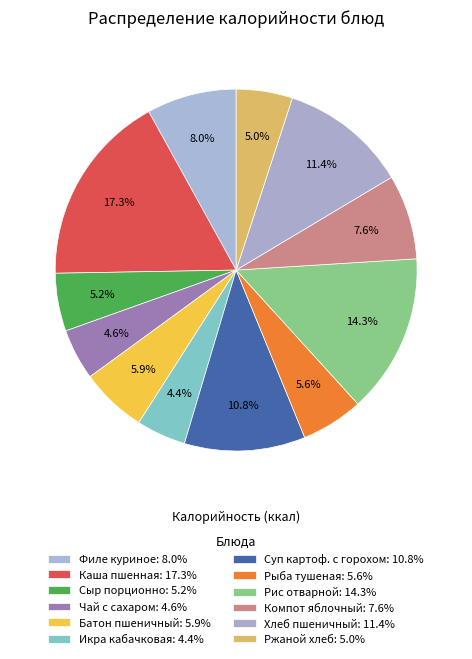

To the nearest percent, what is the average slice percentage?

8%